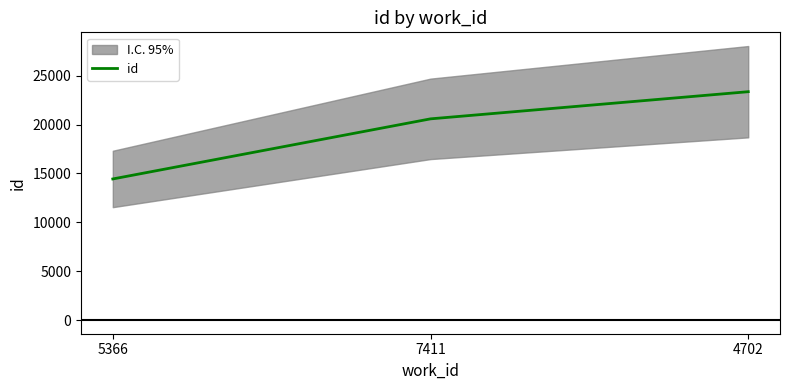

What is the difference between the maximum and minimum values?

8930